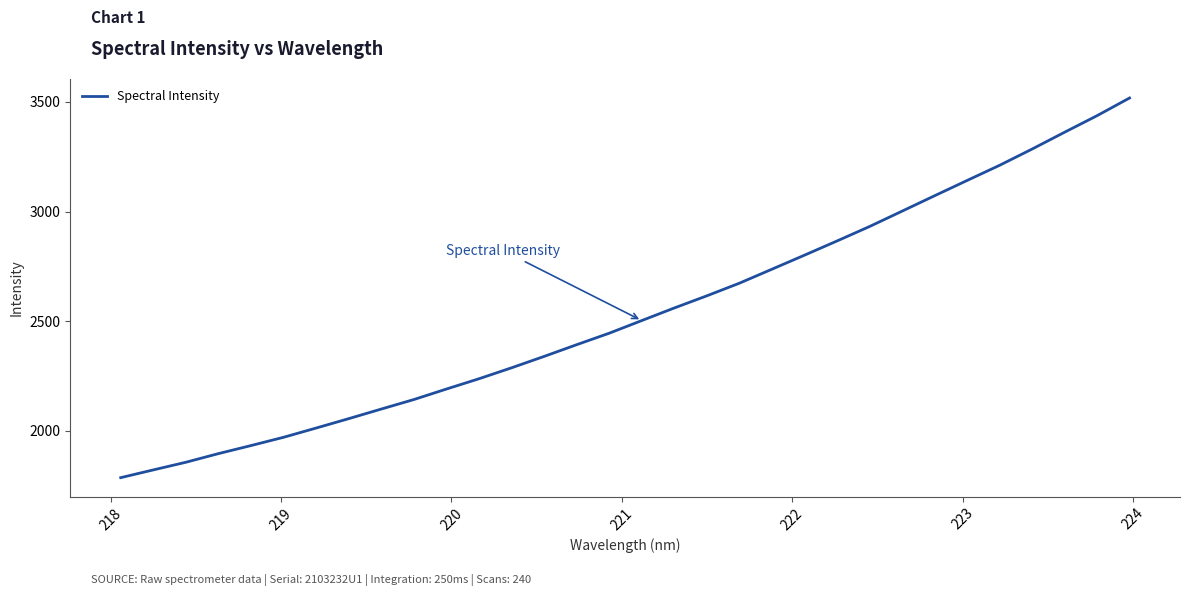

What is the difference between the maximum and minimum values?

1730.8